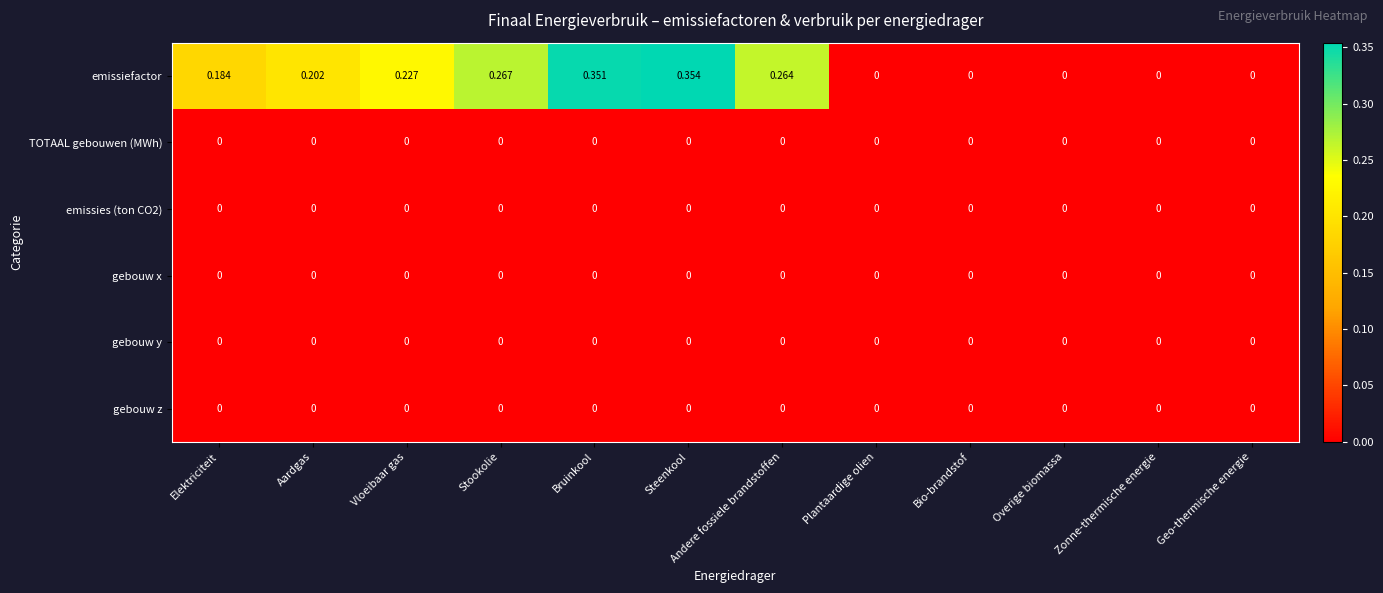

At which category is the sum across all series the highest?

Steenkool